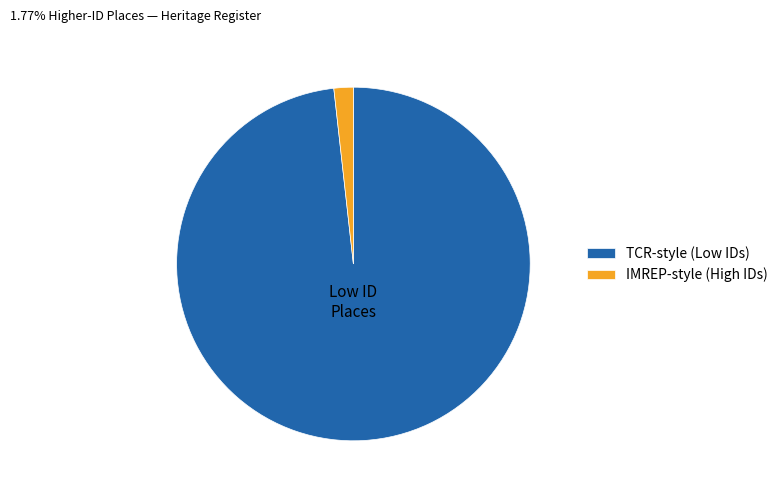

Which slice is the smallest?

IMREP-style (High IDs)